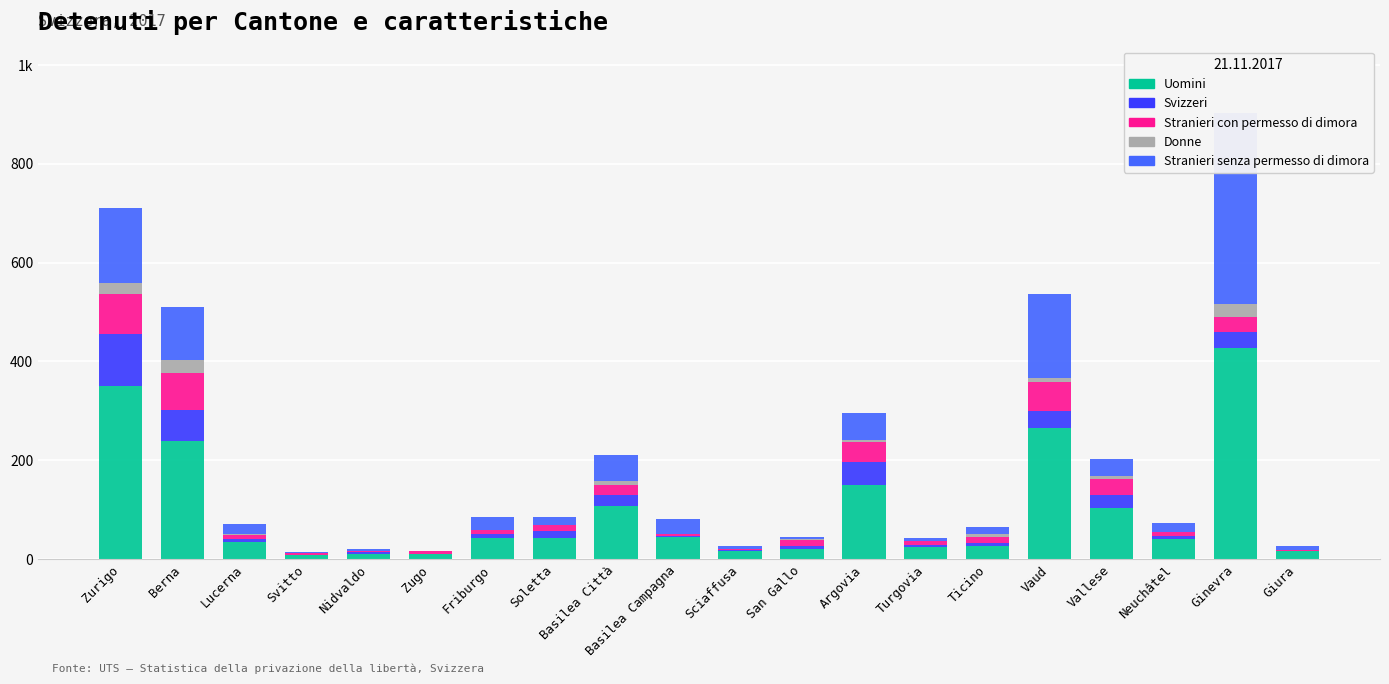

How many bars are there in each group?

5